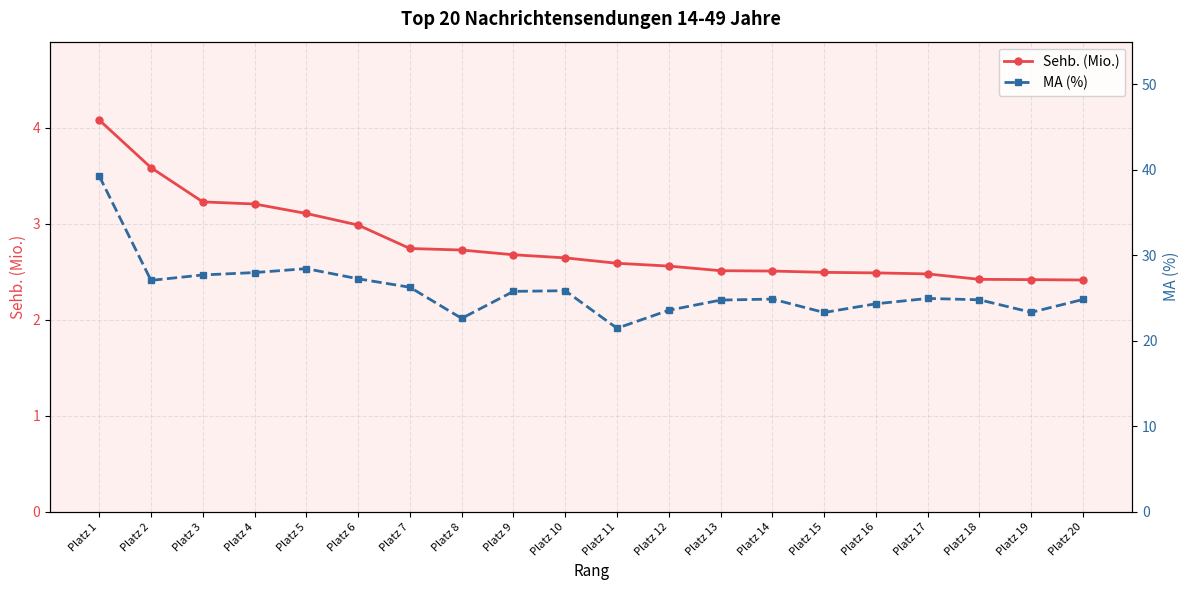

List the labels in order of MA (%) value, largest first.

Platz 1, Platz 5, Platz 4, Platz 3, Platz 6, Platz 2, Platz 7, Platz 10, Platz 9, Platz 17, Platz 14, Platz 20, Platz 18, Platz 13, Platz 16, Platz 12, Platz 19, Platz 15, Platz 8, Platz 11